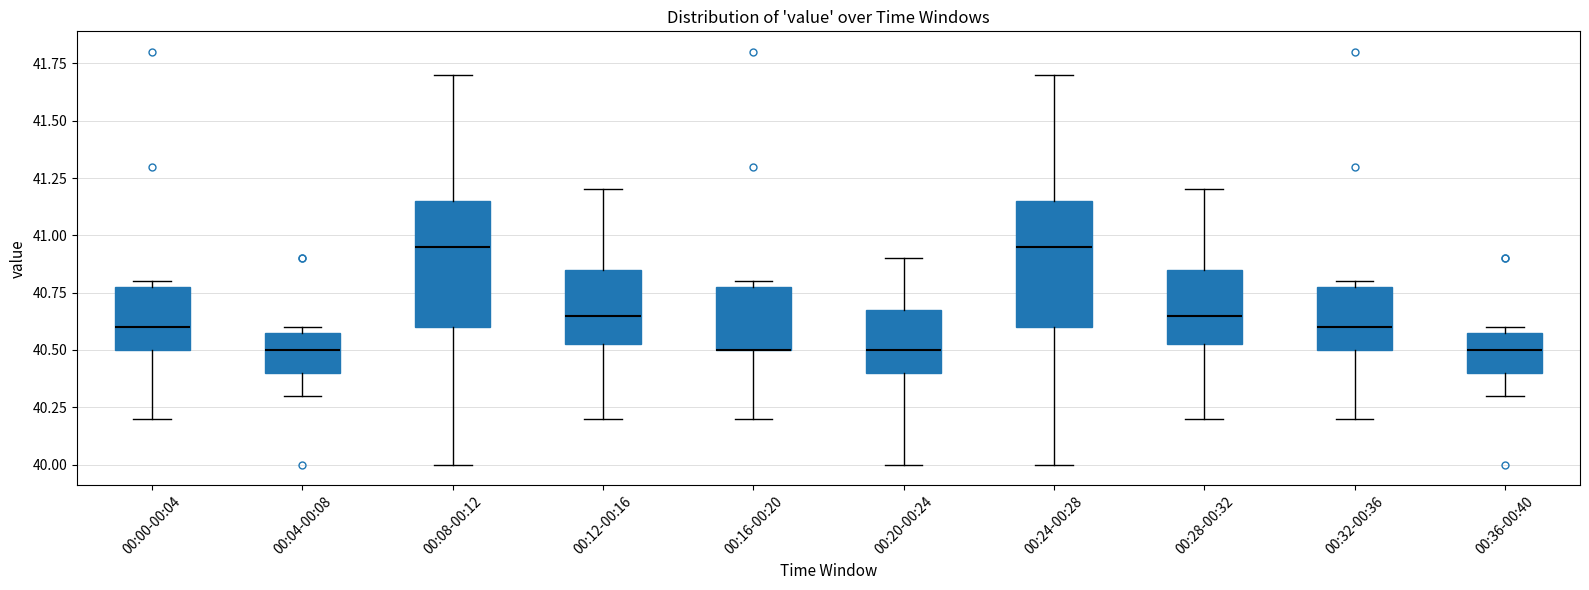

Reading left to right, read every box against the y-axis: the position of its median line, the range the box covers, and the ends of its whiskers. The values are not printed on the chart, so give them approximately, as read against the axis.

00:00-00:04: median 40.60, box 40.50 to 40.80, whiskers 40.20 to 40.80 (just above the box's upper edge)
00:04-00:08: median 40.50, box 40.40 to 40.60, whiskers 40.30 to 40.60 (just above the box's upper edge)
00:08-00:12: median 40.95, box 40.60 to 41.15, whiskers 40.00 to 41.70
00:12-00:16: median 40.65, box 40.55 to 40.85, whiskers 40.20 to 41.20
00:16-00:20: median 40.50 (drawn on the box's lower edge), box 40.50 to 40.80, whiskers 40.20 to 40.80 (just above the box's upper edge)
00:20-00:24: median 40.50, box 40.40 to 40.70, whiskers 40.00 to 40.90
00:24-00:28: median 40.95, box 40.60 to 41.15, whiskers 40.00 to 41.70
00:28-00:32: median 40.65, box 40.55 to 40.85, whiskers 40.20 to 41.20
00:32-00:36: median 40.60, box 40.50 to 40.80, whiskers 40.20 to 40.80 (just above the box's upper edge)
00:36-00:40: median 40.50, box 40.40 to 40.60, whiskers 40.30 to 40.60 (just above the box's upper edge)